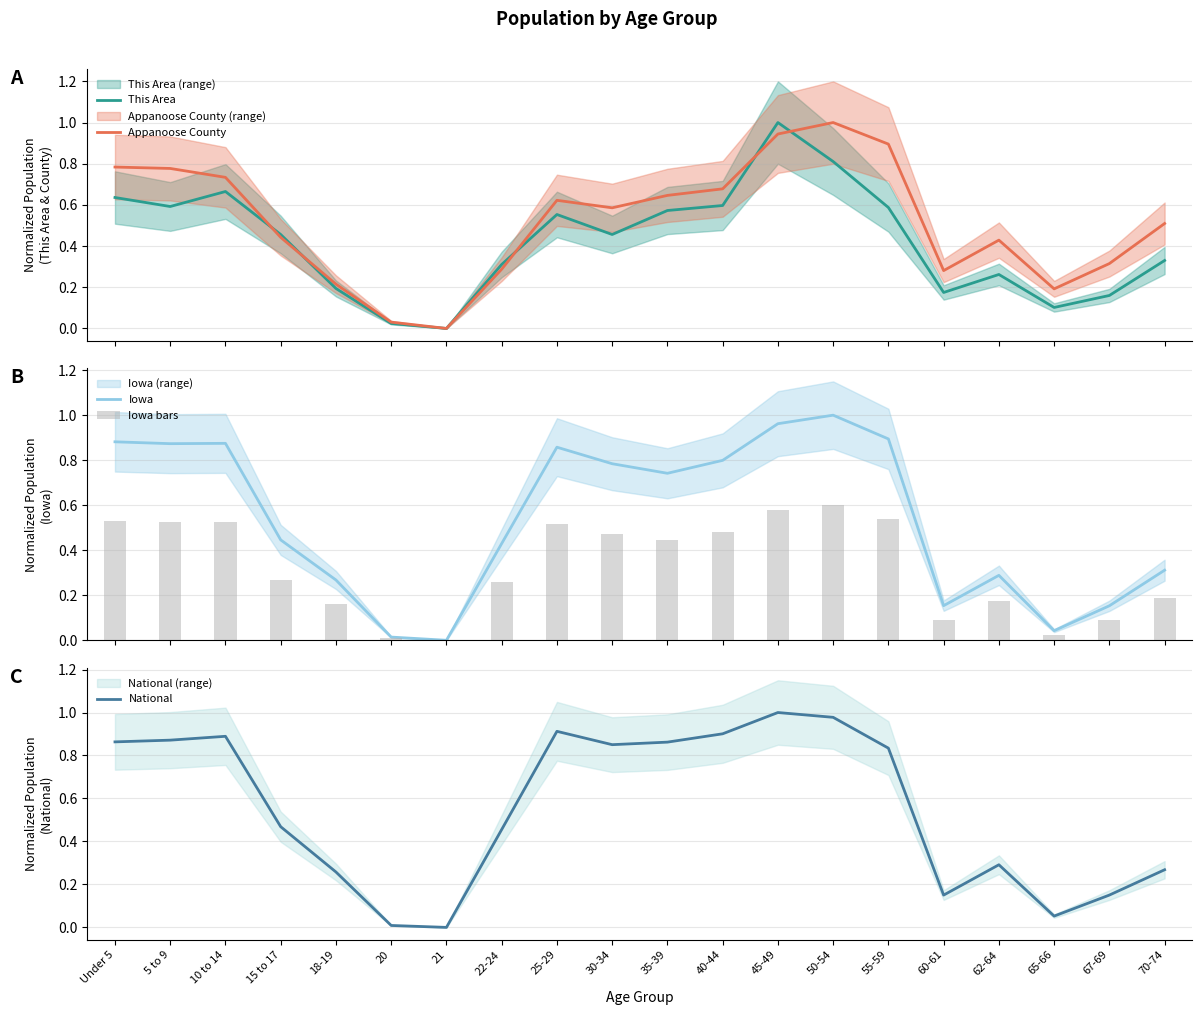

What is the spread (max minus min) of values at 5 to 9?

0.3